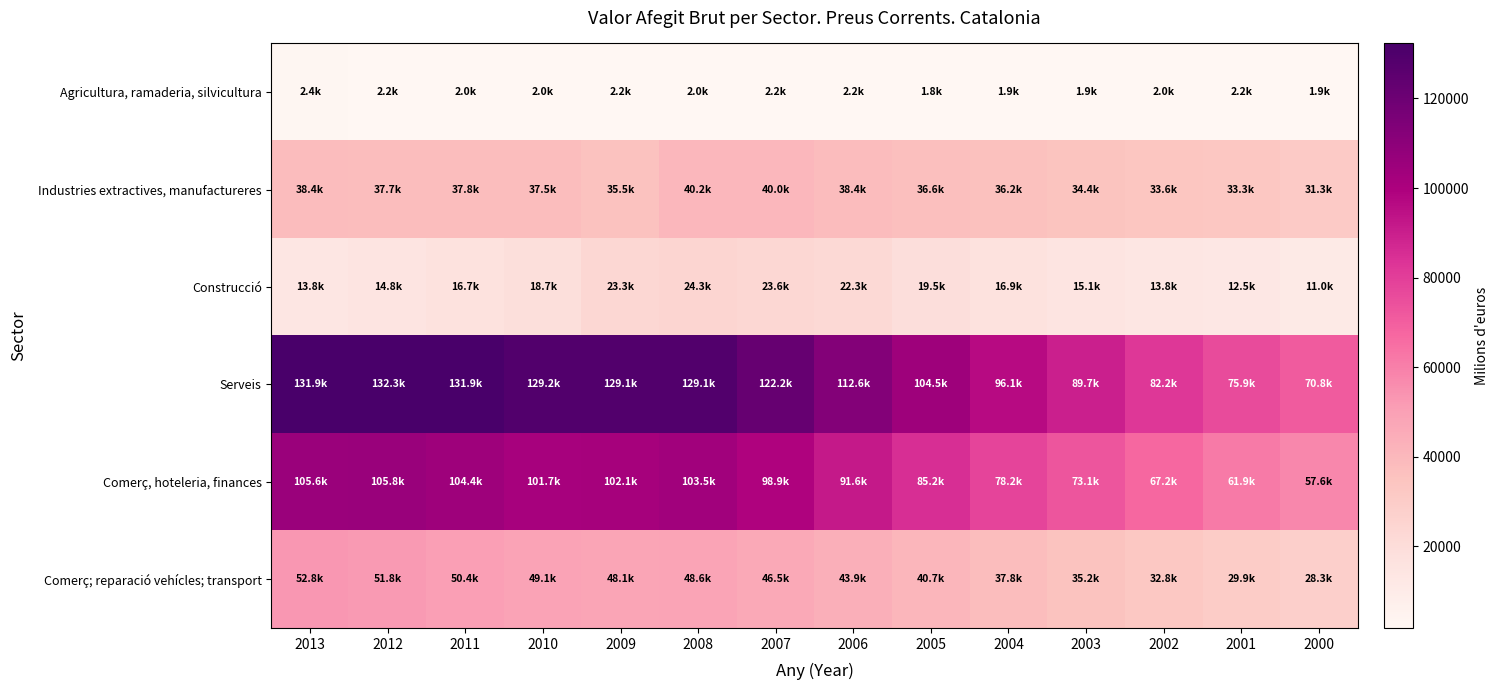

At how many categories does at least one series exceed 18484?

14